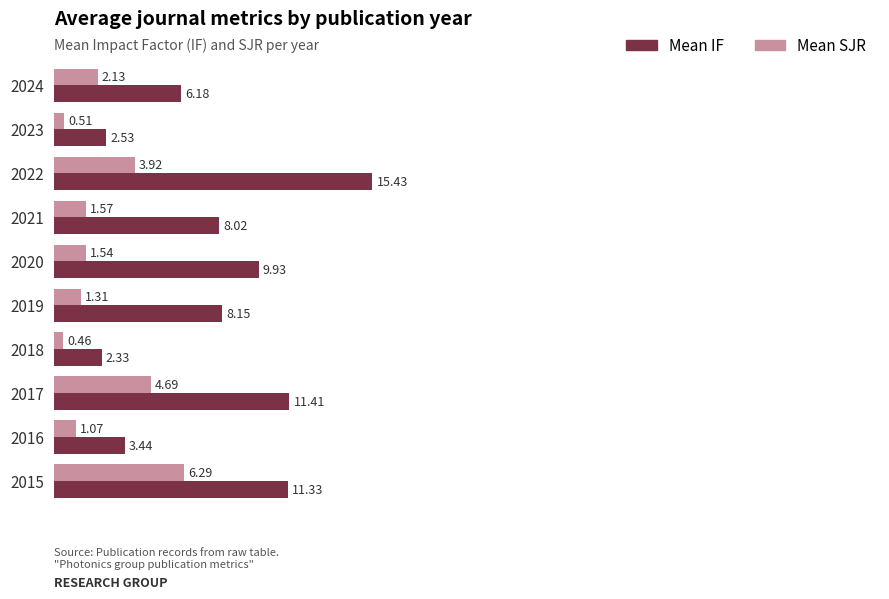

List the series in order of their overall mean, lowest first.

Mean SJR, Mean IF